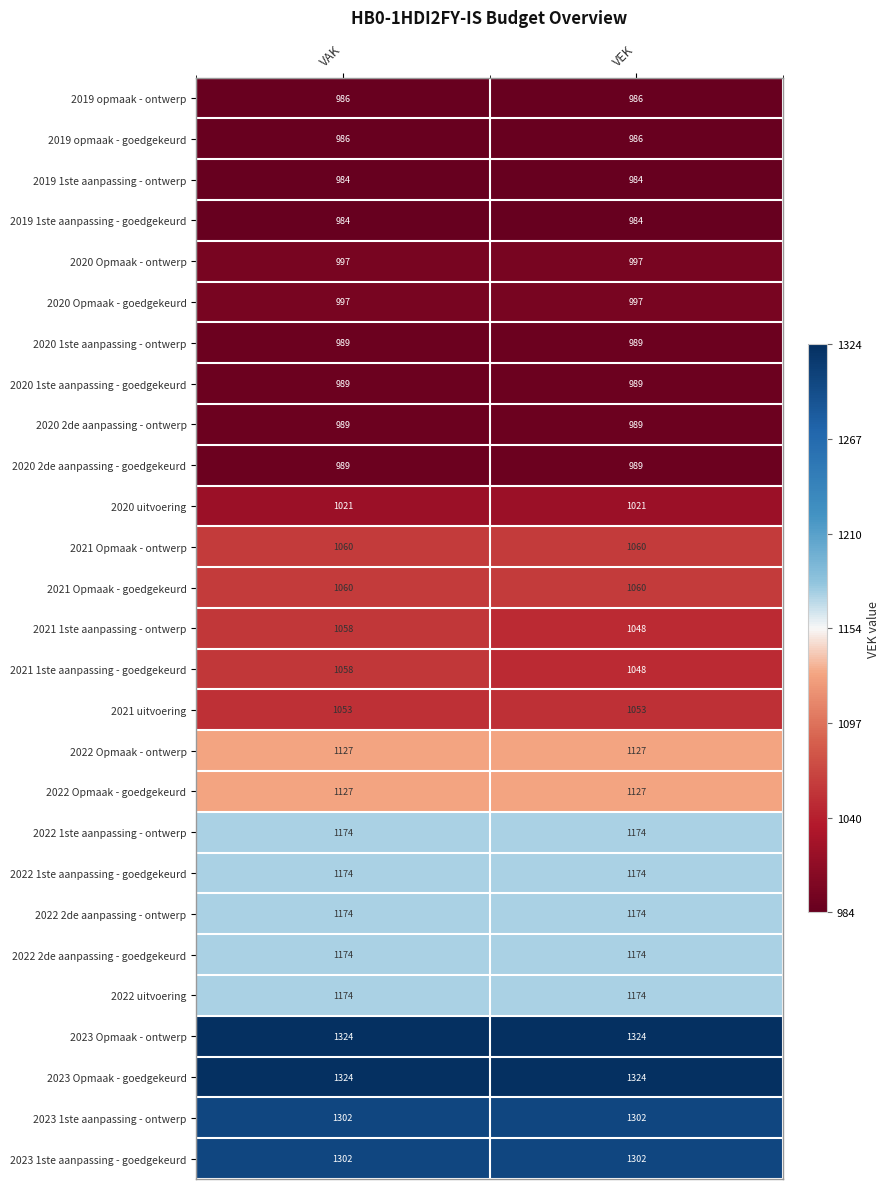

Is it true that 2020 1ste aanpassing - goedgekeurd equals 989 at VAK?

True